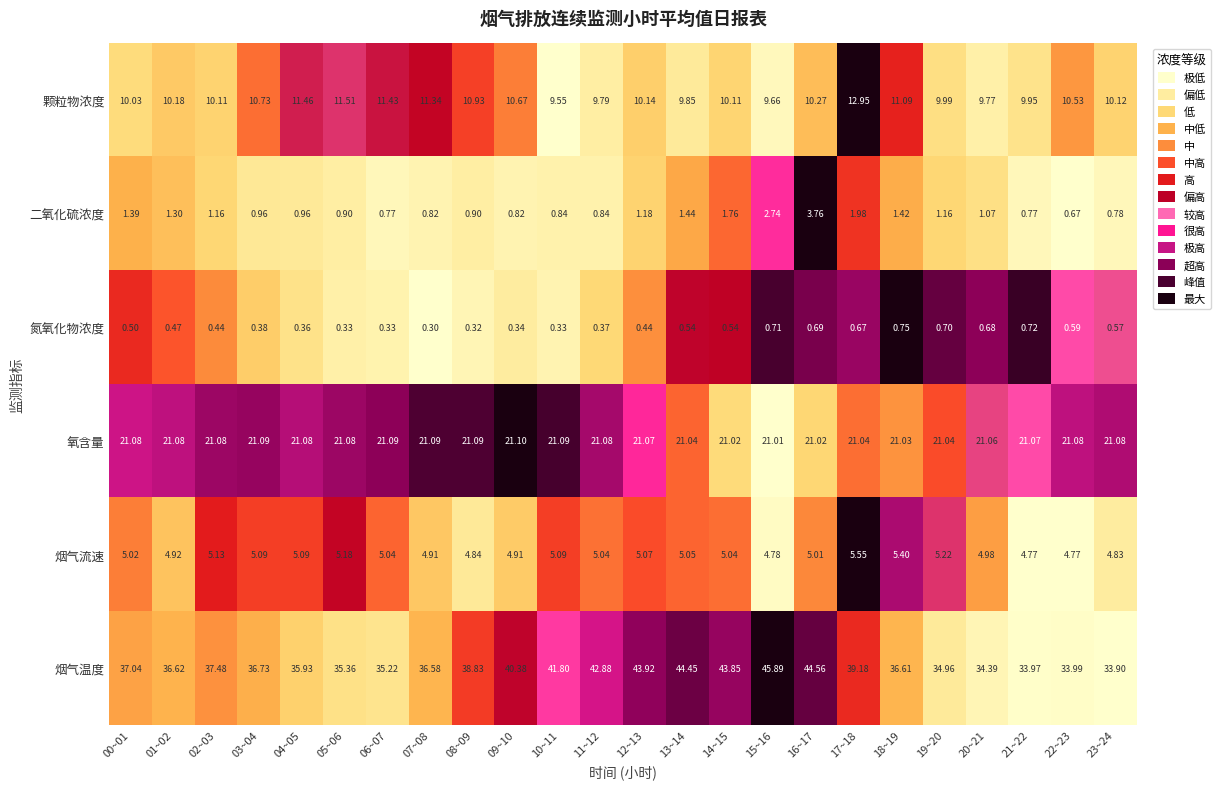

What is the total value across all series at 07~08?

75.0